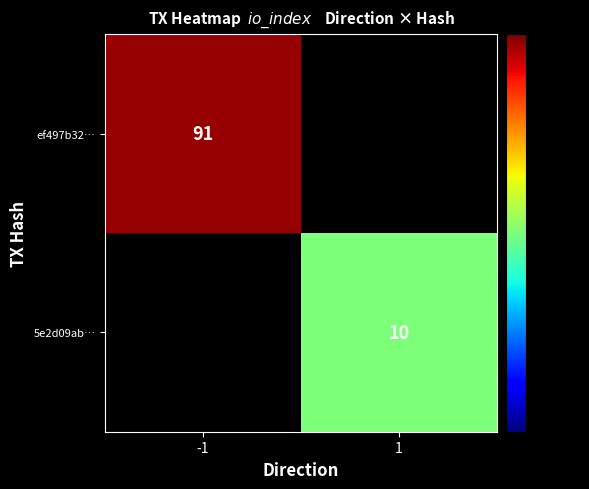

The 5e2d09ab… series shows 10 at 1. True or false?

True